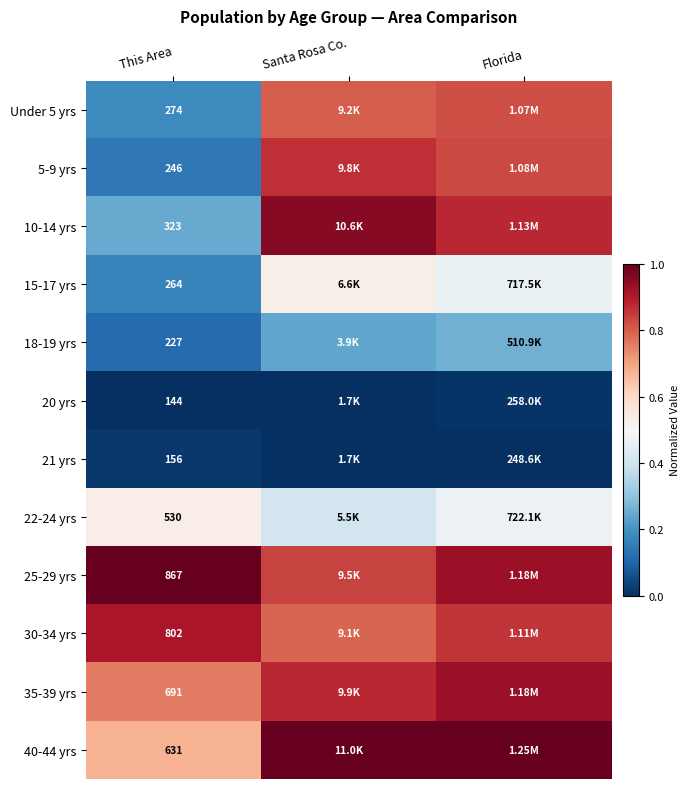

How many data points does each series have?

3